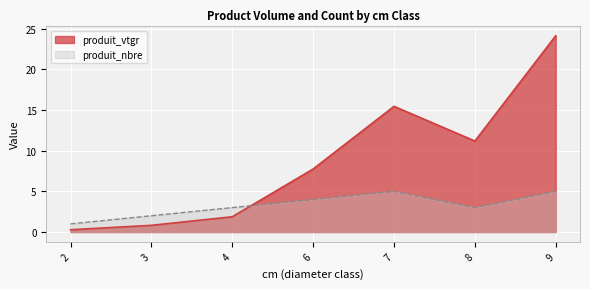

Is the value of produit_nbre at 6 greater than the value of produit_vtgr at 4?

Yes